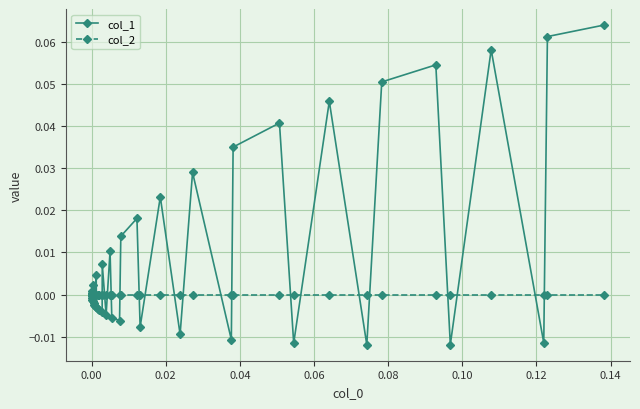

Which series has the largest total across all categories?

col_1